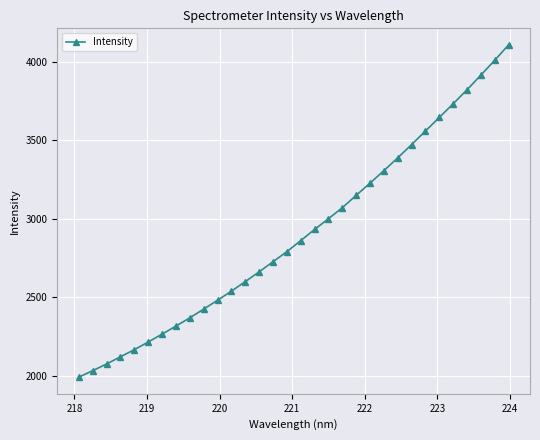

What is the value of the 14th point from the left?

2663.0